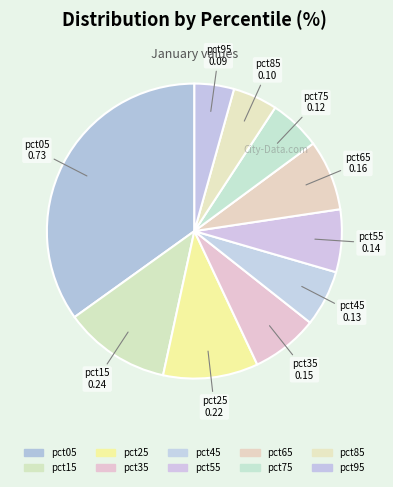

Count the number of slices in the pie.

10